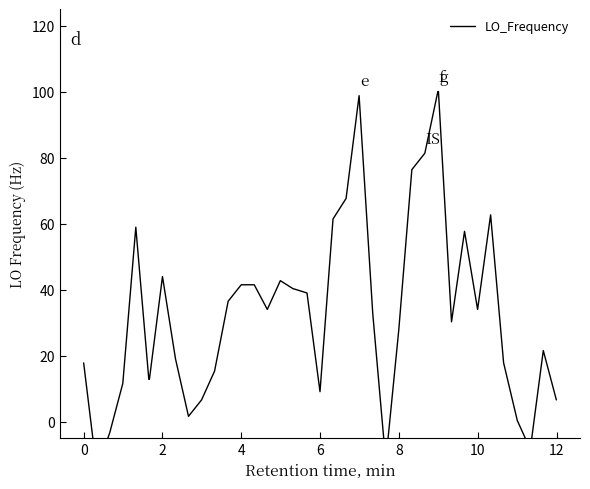

How many points are lower than both their immediate neighbors (excluding endpoints)?

8